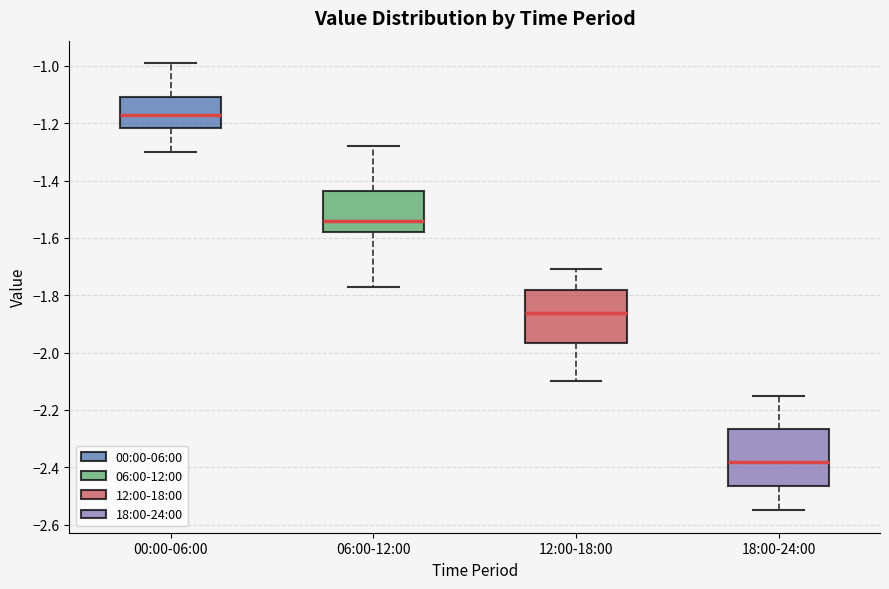

Reading left to right, read every box against the y-axis: the position of its median line, the range the box covers, and the ends of its whiskers. The values are not printed on the chart, so give them approximately, as read against the axis.

00:00-06:00: median -1.16, box -1.22 to -1.10, whiskers -1.30 to -0.98
06:00-12:00: median -1.54, box -1.58 to -1.44, whiskers -1.76 to -1.28
12:00-18:00: median -1.86, box -1.96 to -1.78, whiskers -2.10 to -1.70
18:00-24:00: median -2.38, box -2.46 to -2.26, whiskers -2.54 to -2.14